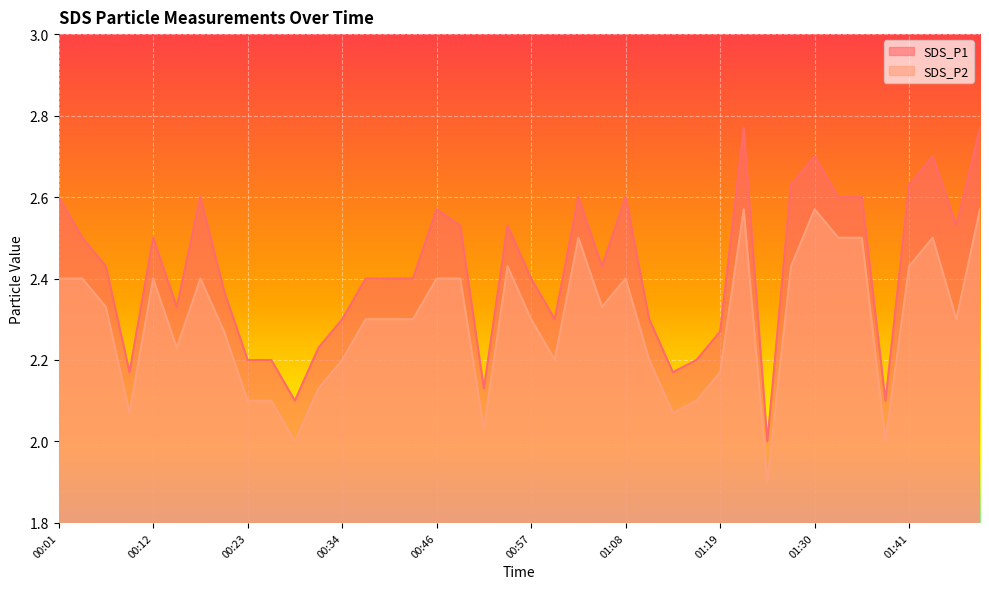

What is the total value across all series at 00:26?

4.3